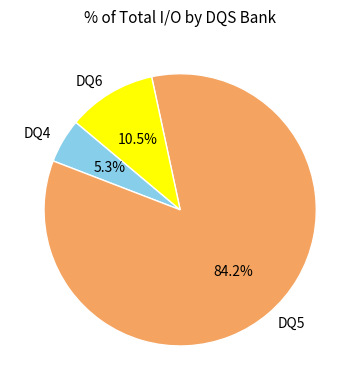

Which slice is the smallest?

DQ4